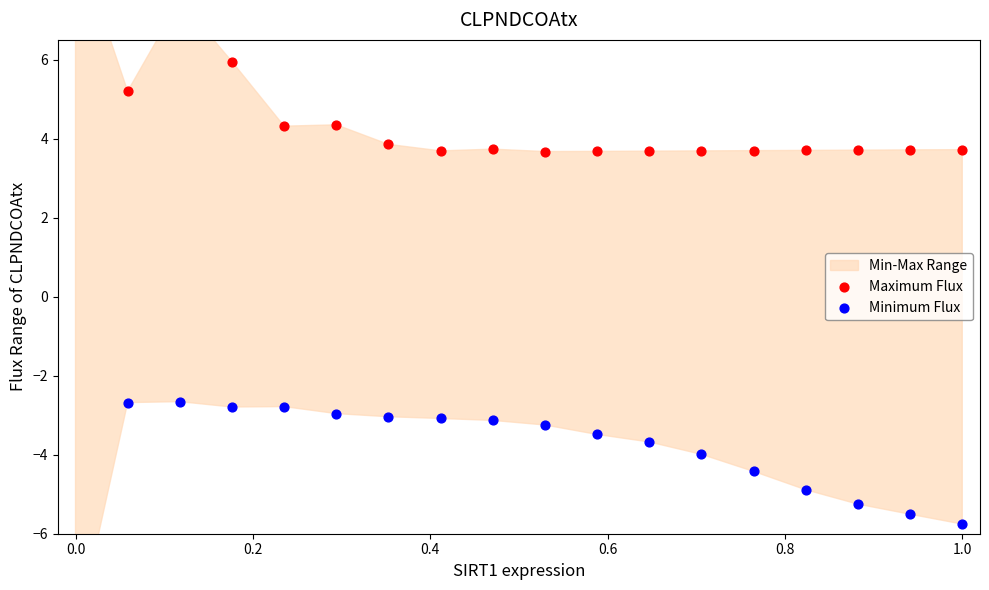

Which series contains the highest Y value?

Maximum Flux